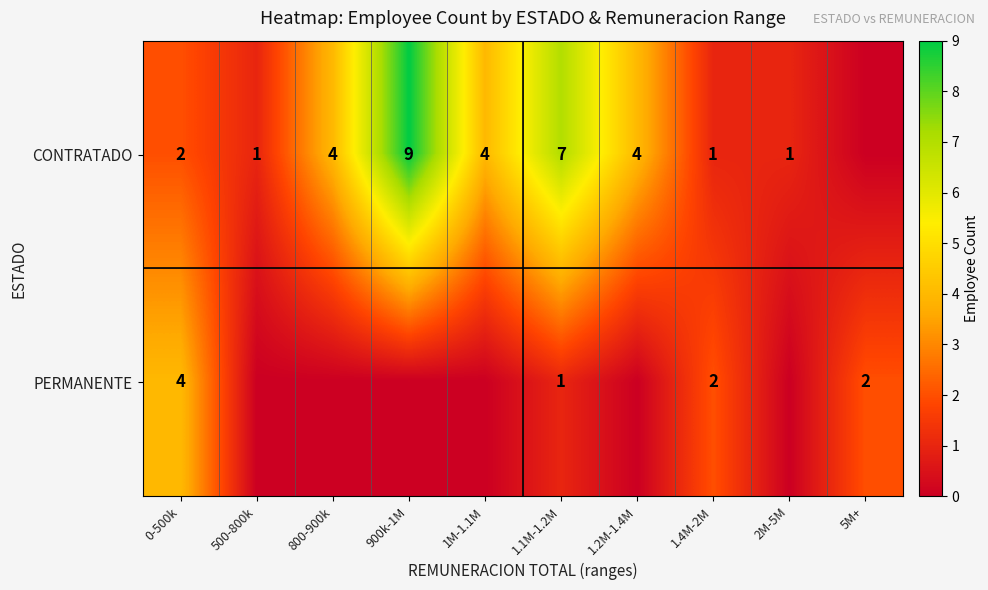

Which label corresponds to the largest value in the chart?

900k-1M